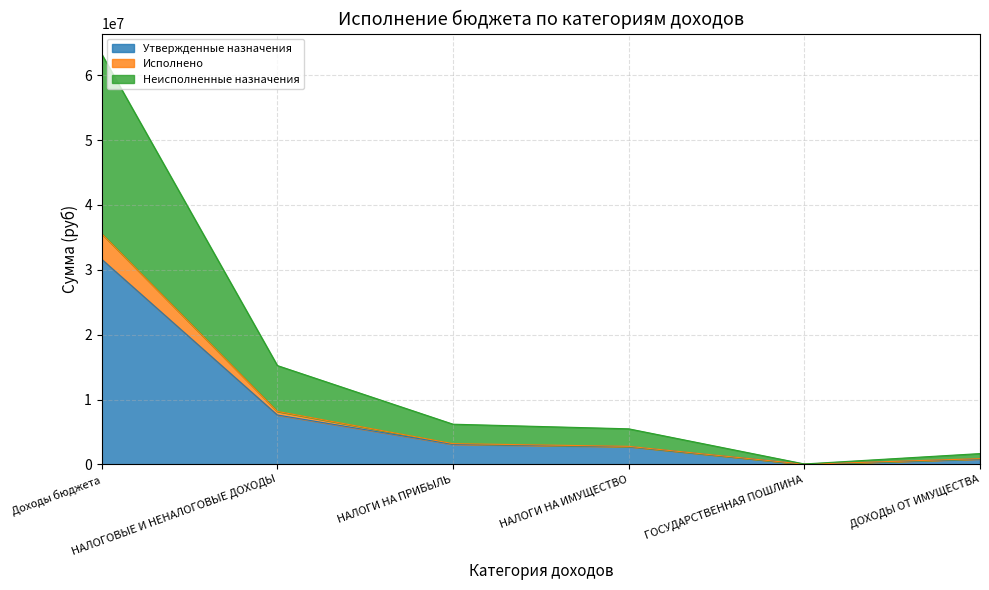

What is the difference between the highest and lowest values at НАЛОГИ НА ПРИБЫЛЬ?

3102000.0